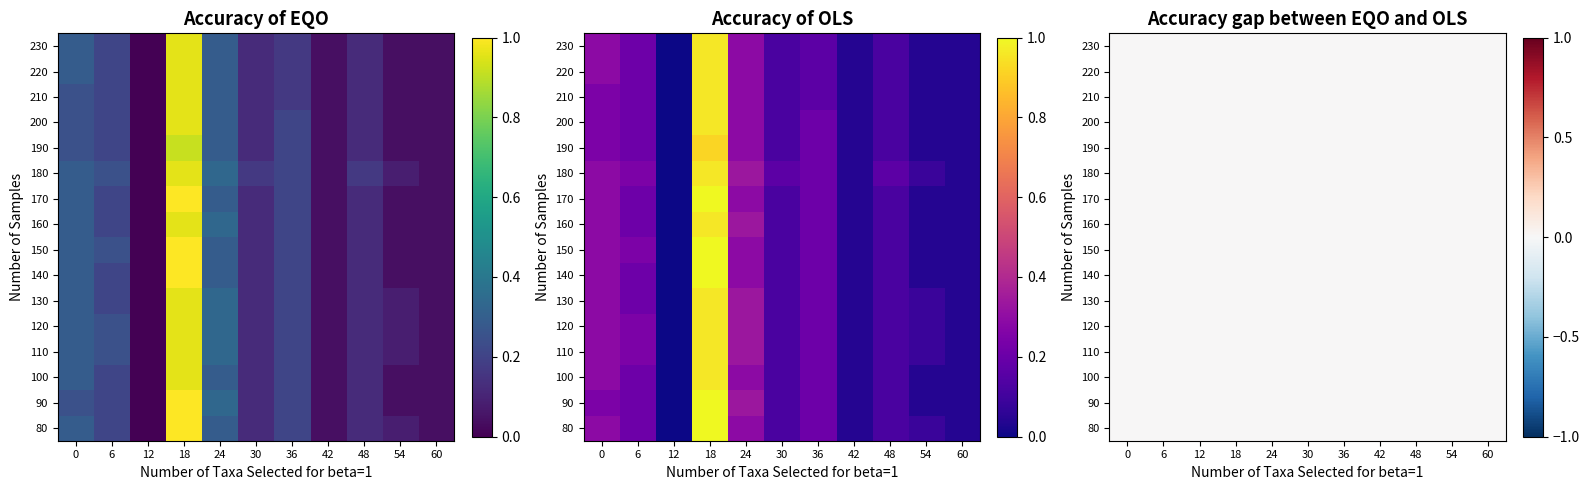

Which category has the highest value in the 1110 series?

18